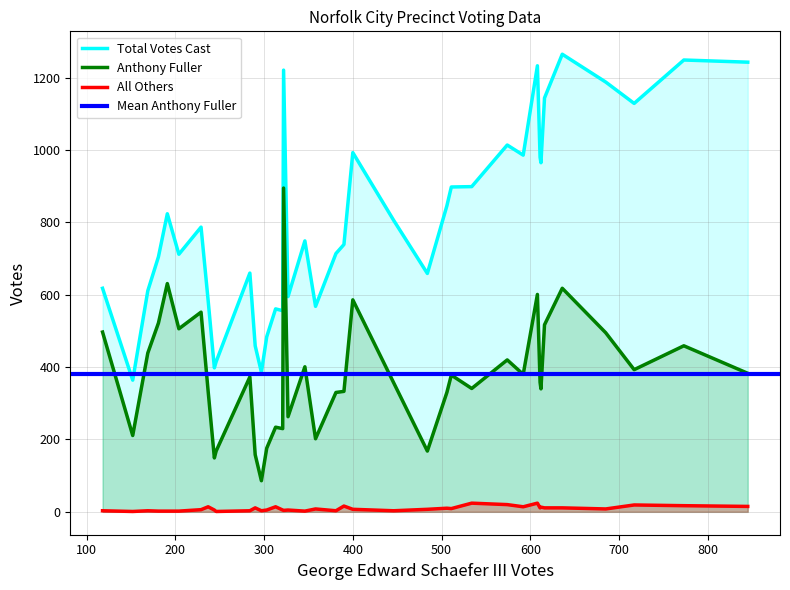

Is the value of Total Votes Cast at 101 greater than the value of Anthony Fuller at 301?

Yes